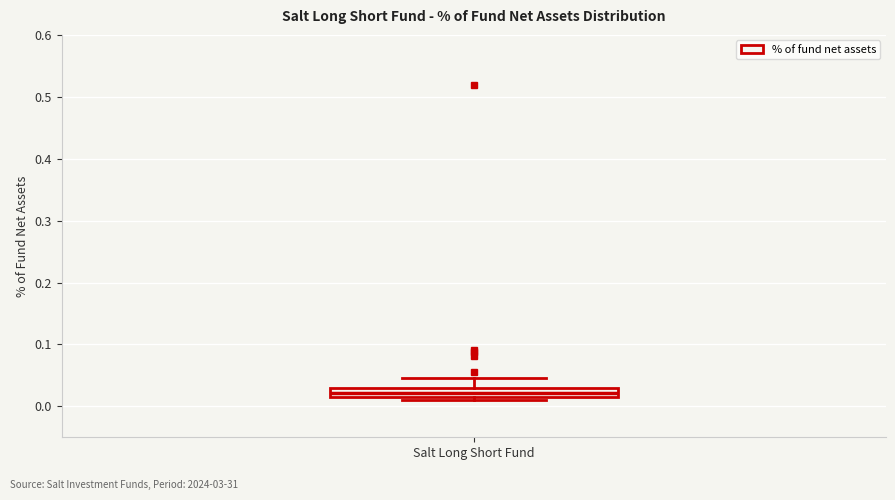

Where does the upper whisker of the box for Salt Long Short Fund end on the y-axis? The values are not printed on the chart, so give them approximately, as read against the axis.

0.05